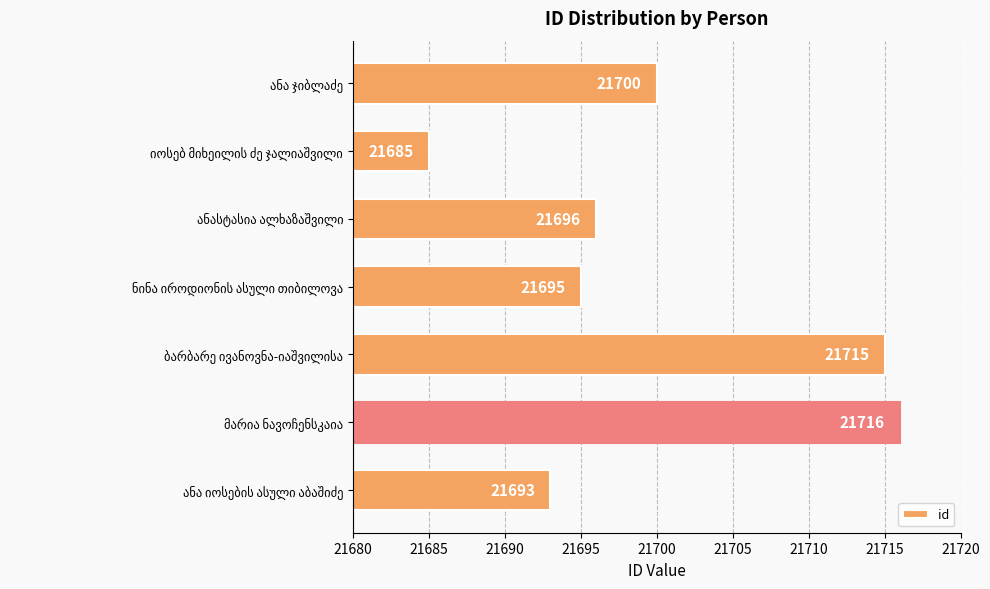

What is the difference between the second highest and minimum values?

30